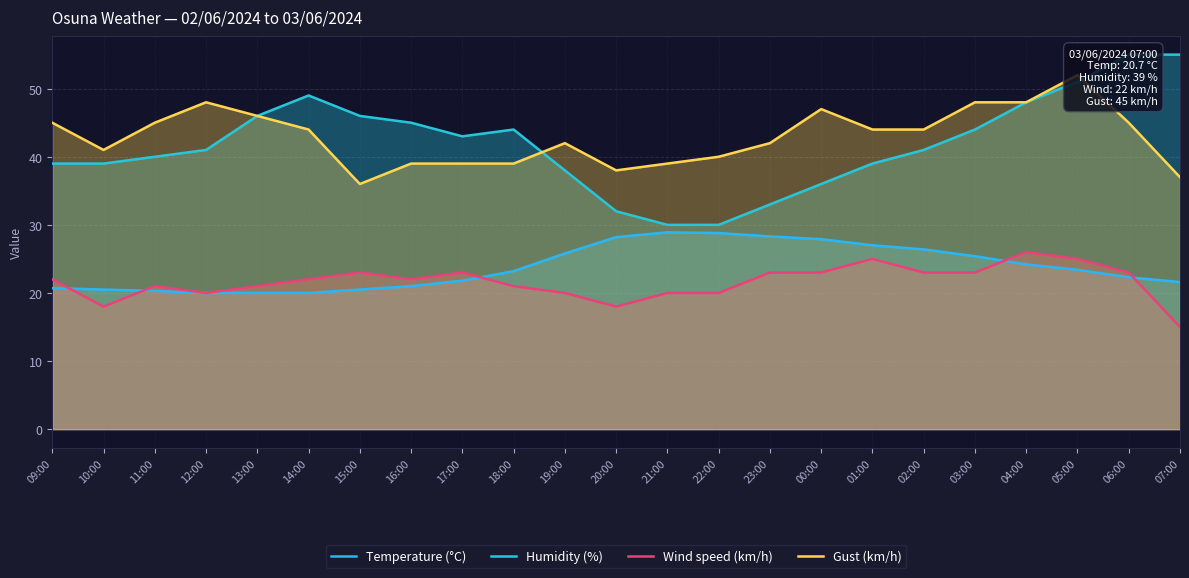

Which series has the largest total across all categories?

Gust (km/h)